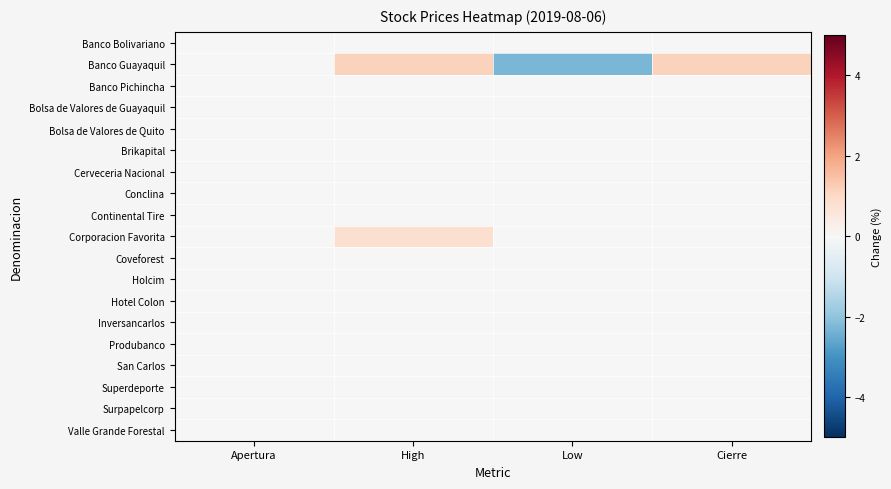

Rank the series at Apertura from highest to lowest value.

Banco Bolivariano, Banco Guayaquil, Banco Pichincha, Bolsa de Valores de Guayaquil, Bolsa de Valores de Quito, Brikapital, Cerveceria Nacional, Conclina, Continental Tire, Corporacion Favorita, Coveforest, Holcim, Hotel Colon, Inversancarlos, Produbanco, San Carlos, Superdeporte, Surpapelcorp, Valle Grande Forestal